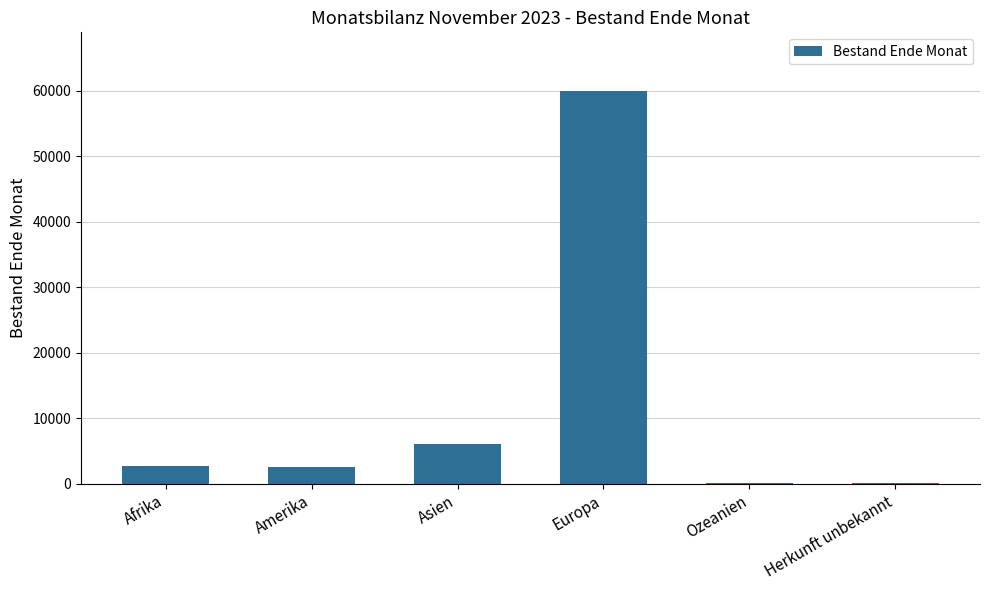

The chart shows a value of 27350 at Europa. True or false?

False